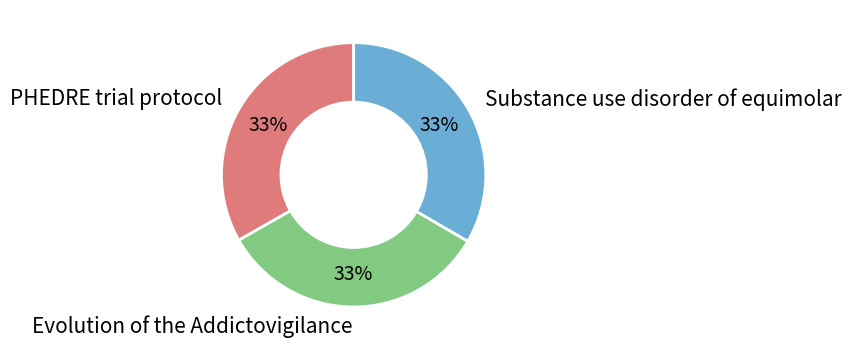

Count the number of slices in the pie.

3